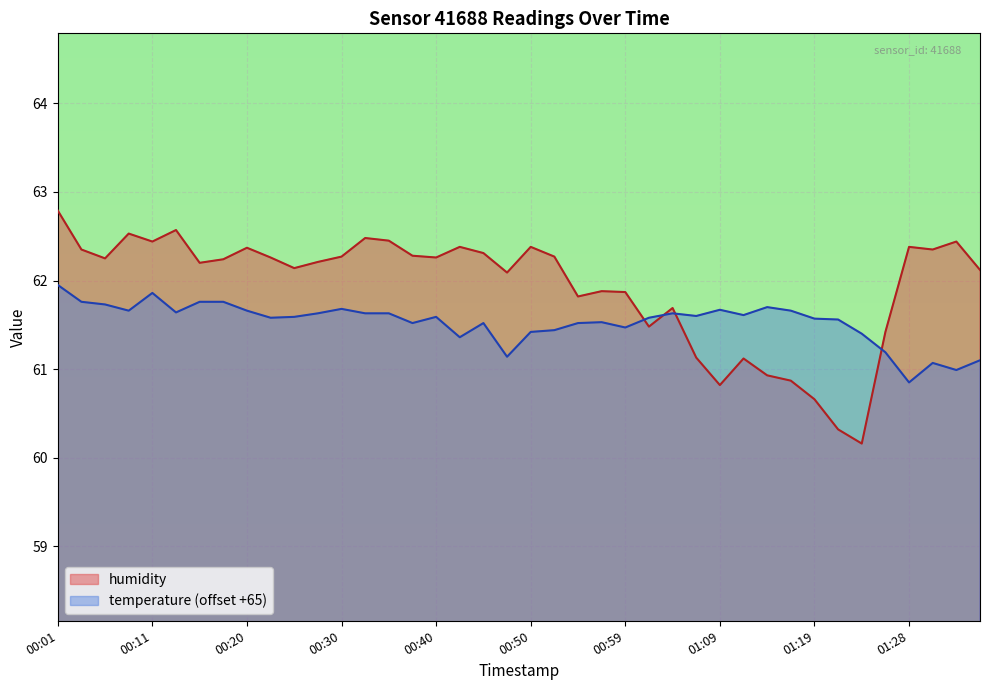

The value of temperature at 01:09 is 84.9. True or false?

False